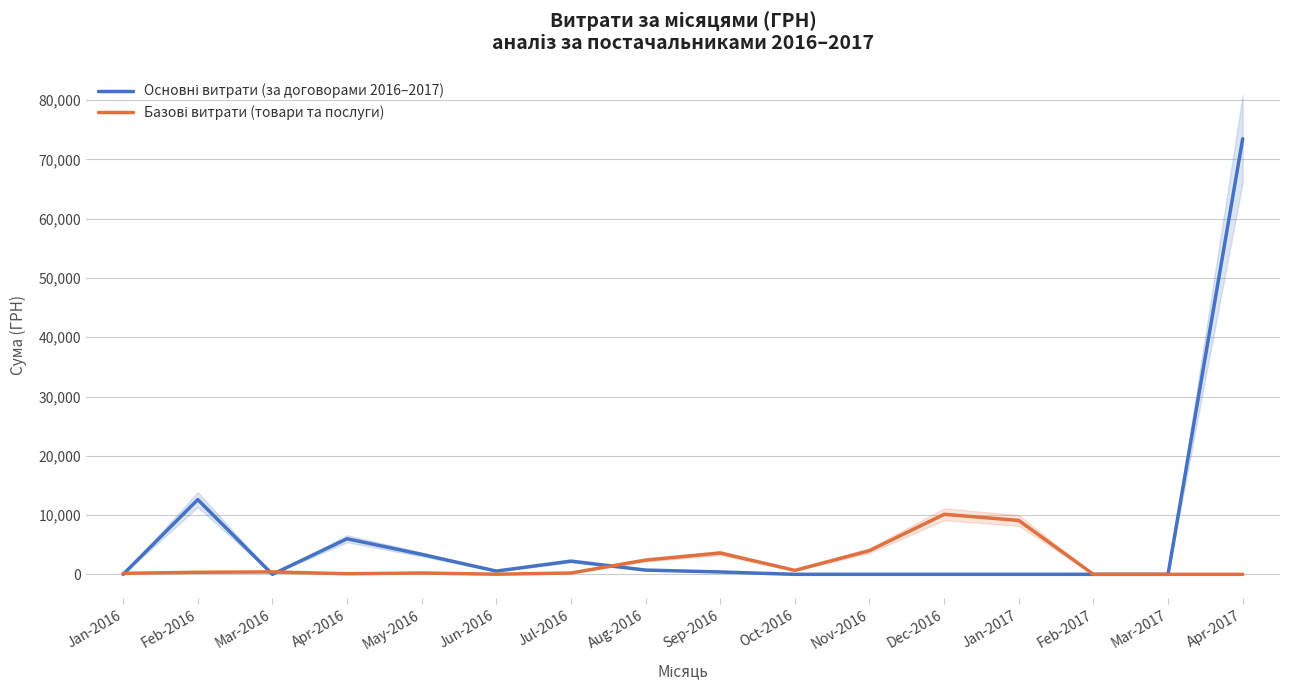

Is it true that Основні витрати (за договорами 2016–2017) equals 0.0 at Jan-2016?

True